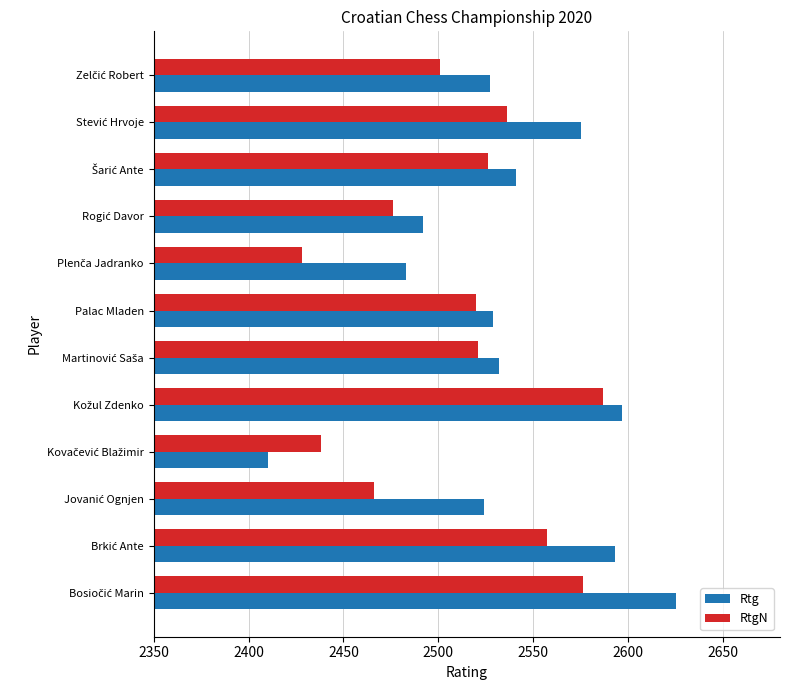

List the series in order of their peak value, lowest first.

RtgN, Rtg